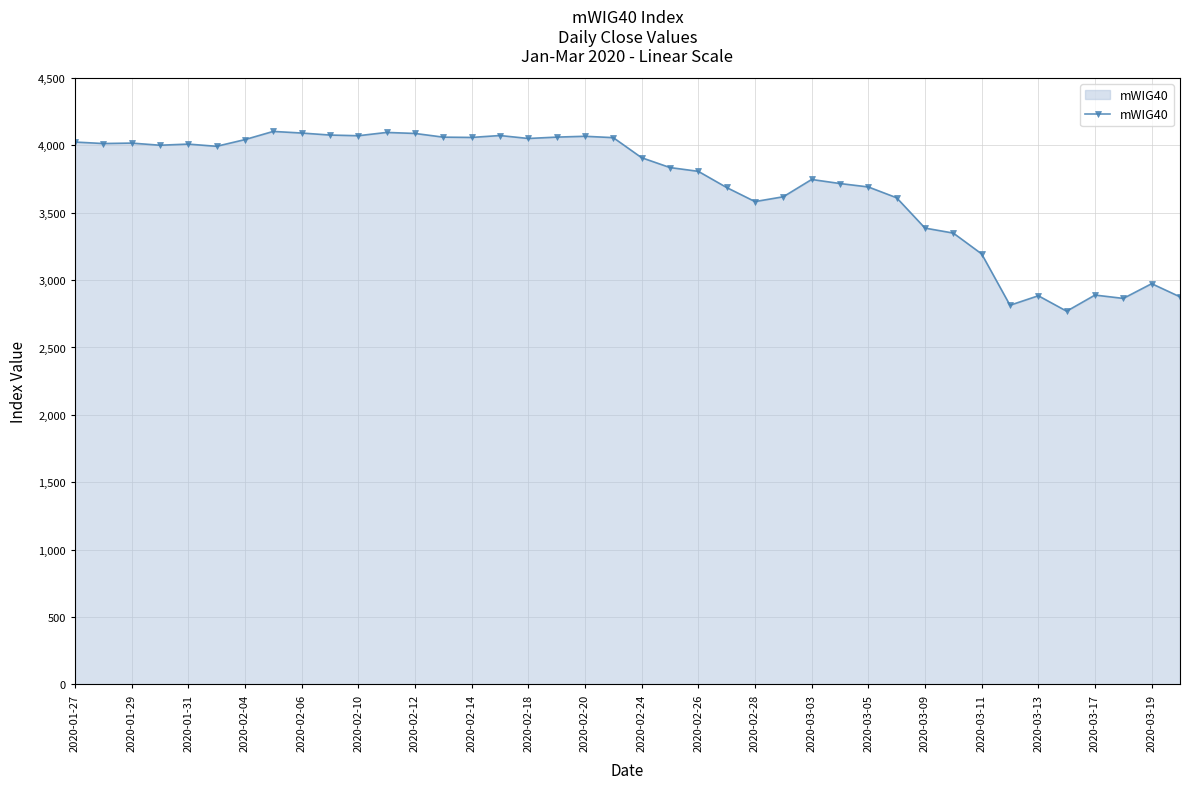

Does the chart have visible grid lines?

Yes